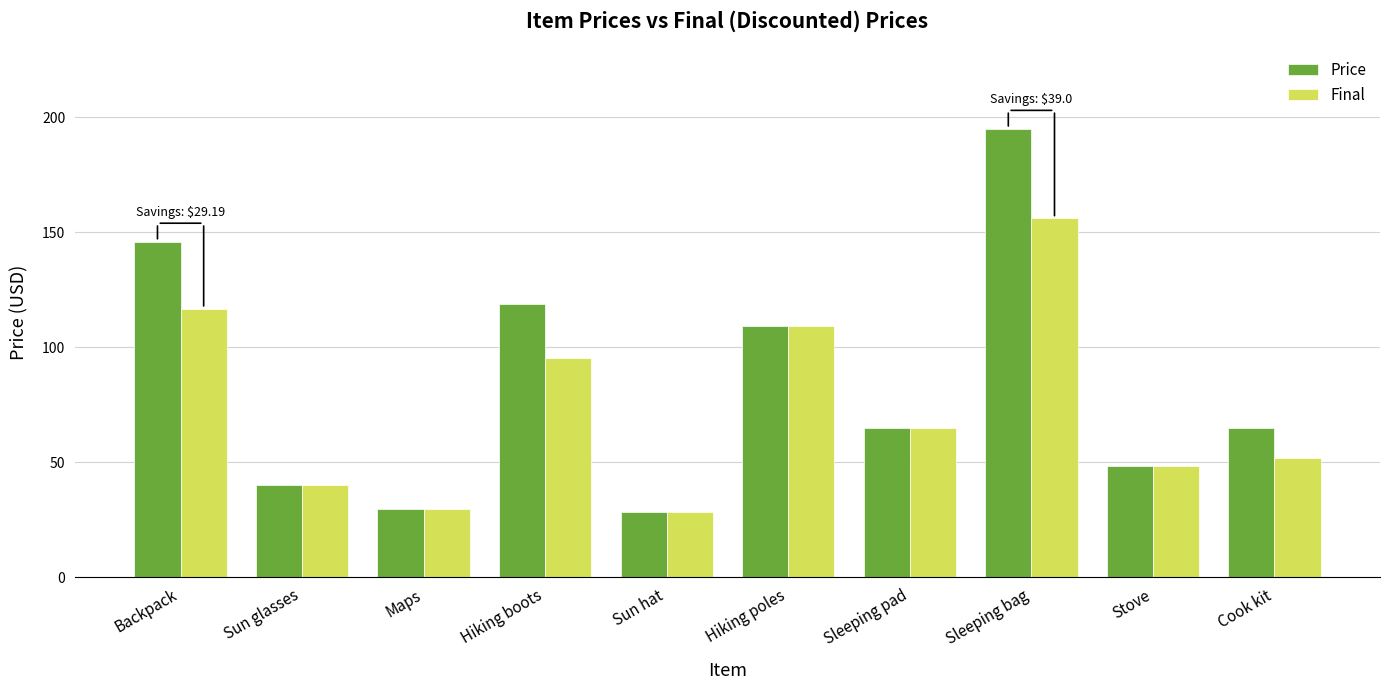

What position from the right is Hiking boots?

7